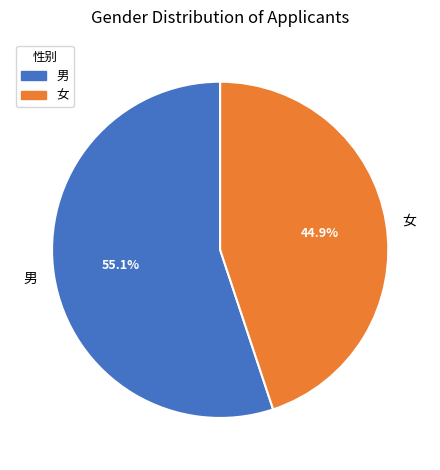

What percentage is the 男 slice, to the nearest percent?

55%